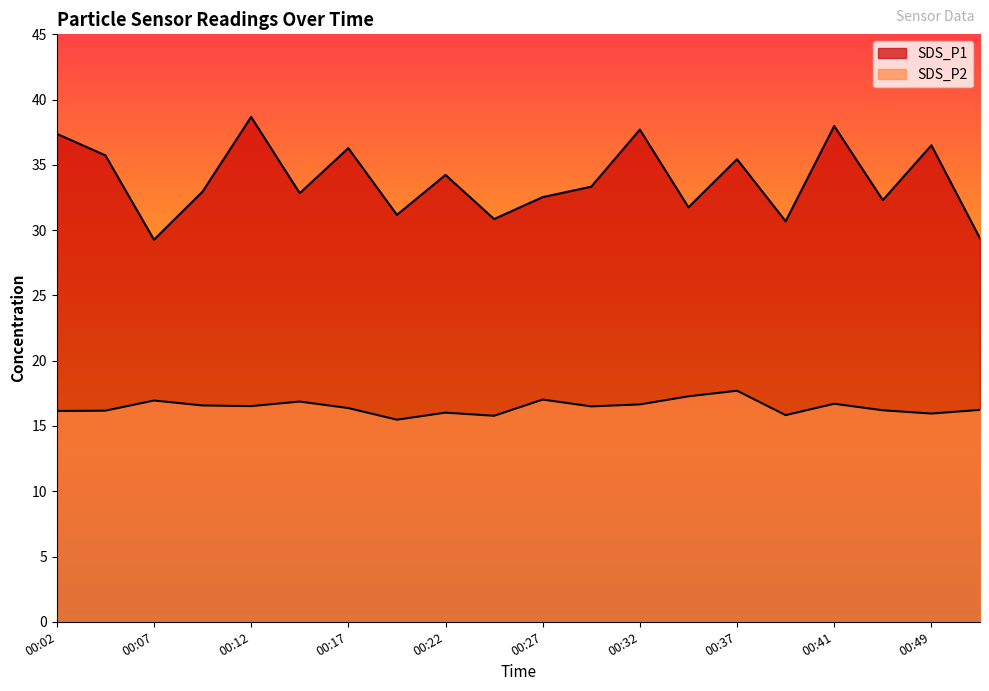

What is the maximum value shown in the chart?

38.7